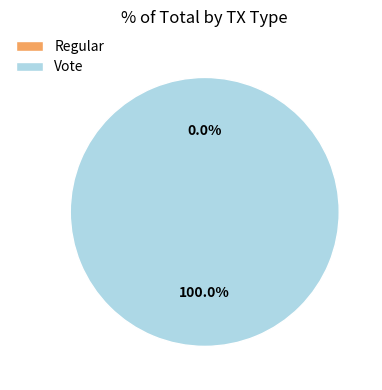

To the nearest percent, what is the average slice percentage?

50%